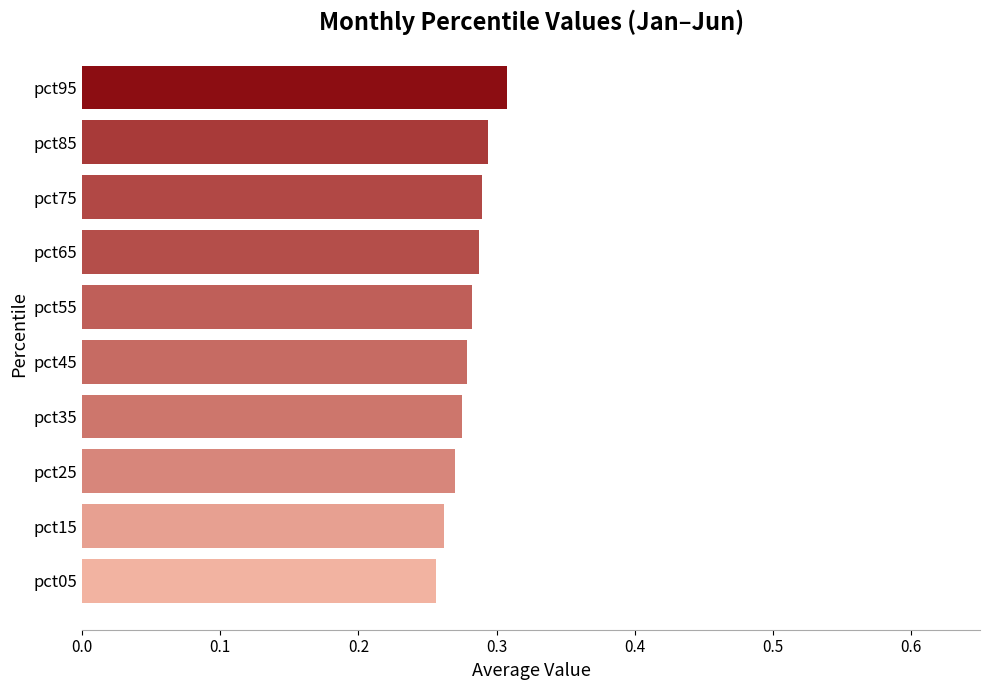

Is it true that the value at pct95 is 0.3?

True